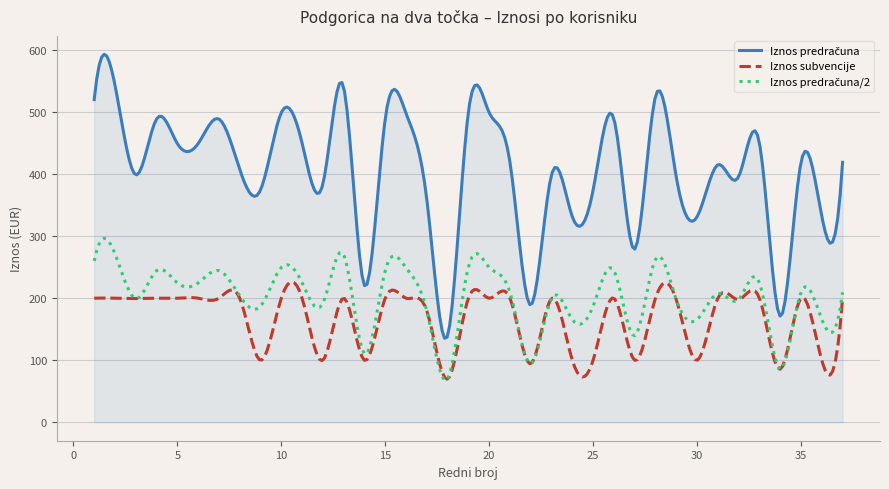

What is the lowest value of the Iznos subvencije series?

69.5